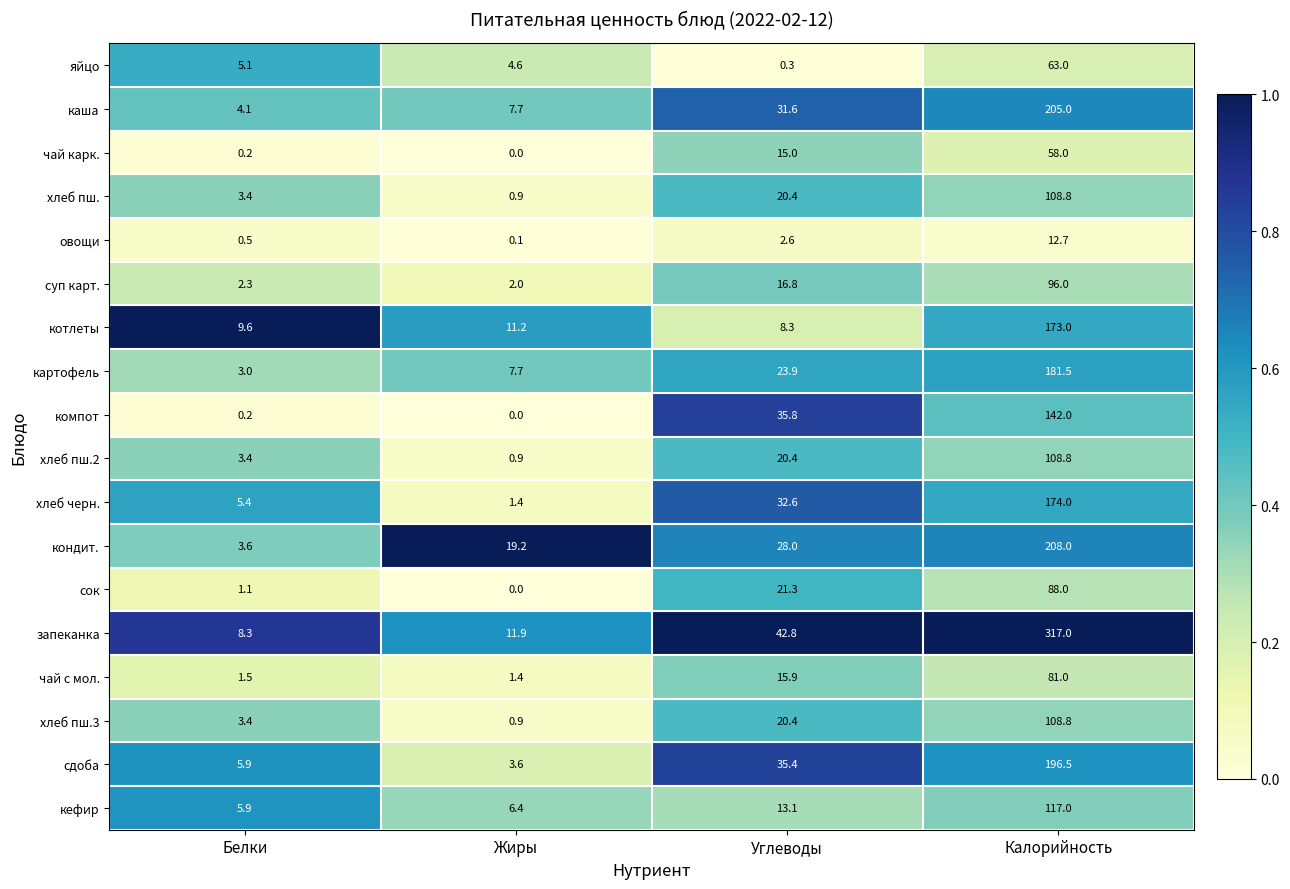

Which series has the widest spread of values?

запеканка